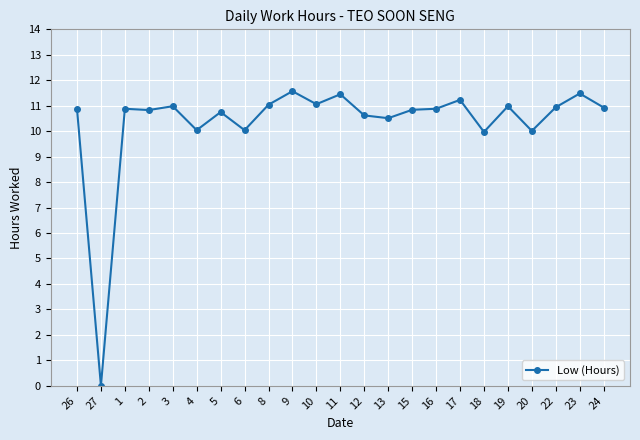

What value does the data have at 4?

10.0